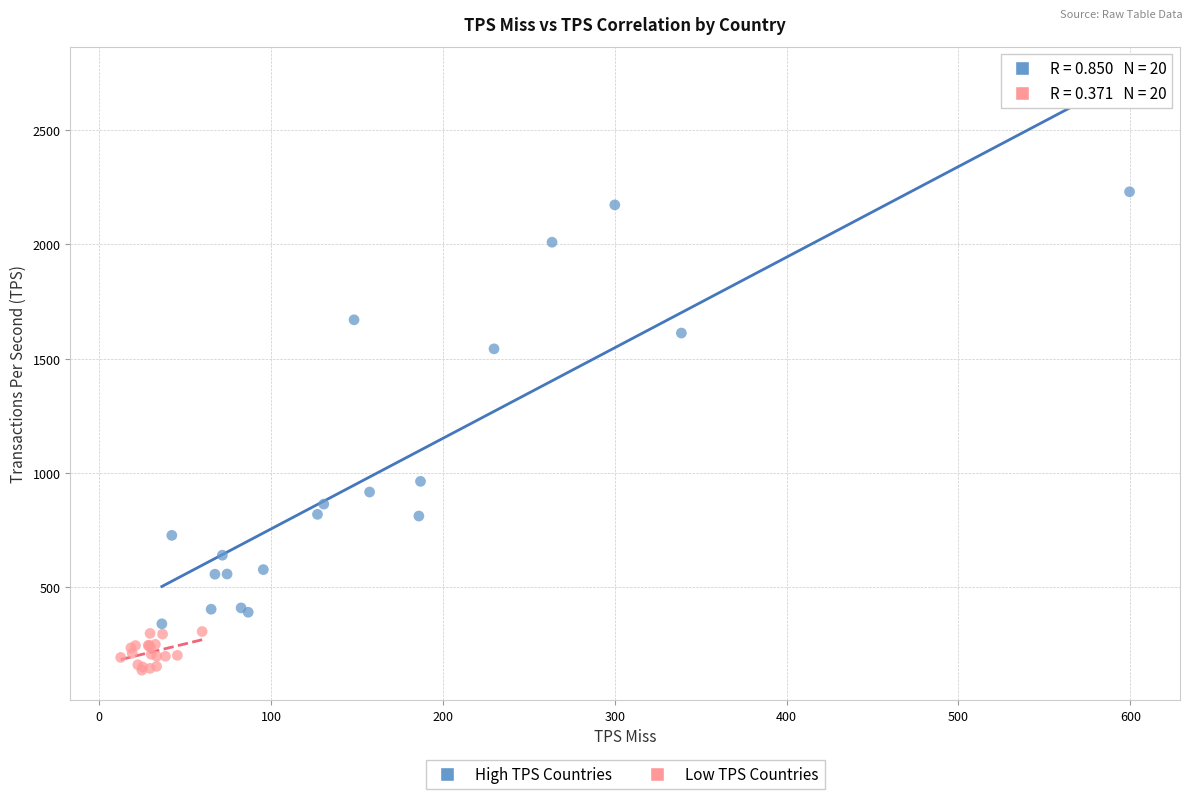

Which series has the largest Y range (max minus min)?

High TPS Countries